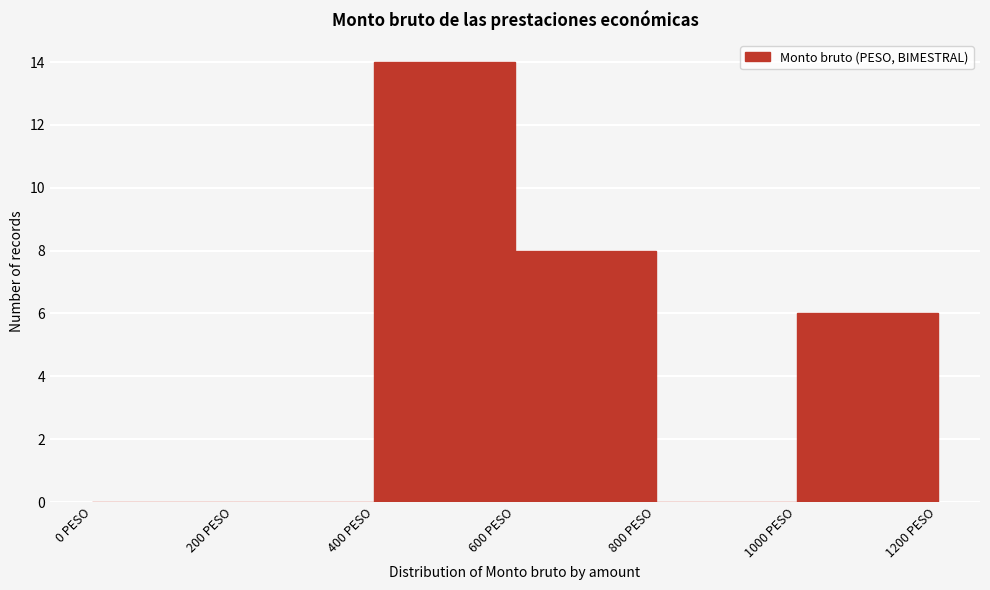

Reading left to right, list every bar in this chart as the range it spans on the x-axis followed by its height. The values are not printed on the chart, so give them approximately, as read against the axis.

0 to 200: 0
200 to 400: 0
400 to 600: 14
600 to 800: 8
800 to 1000: 0
1000 to 1200: 6